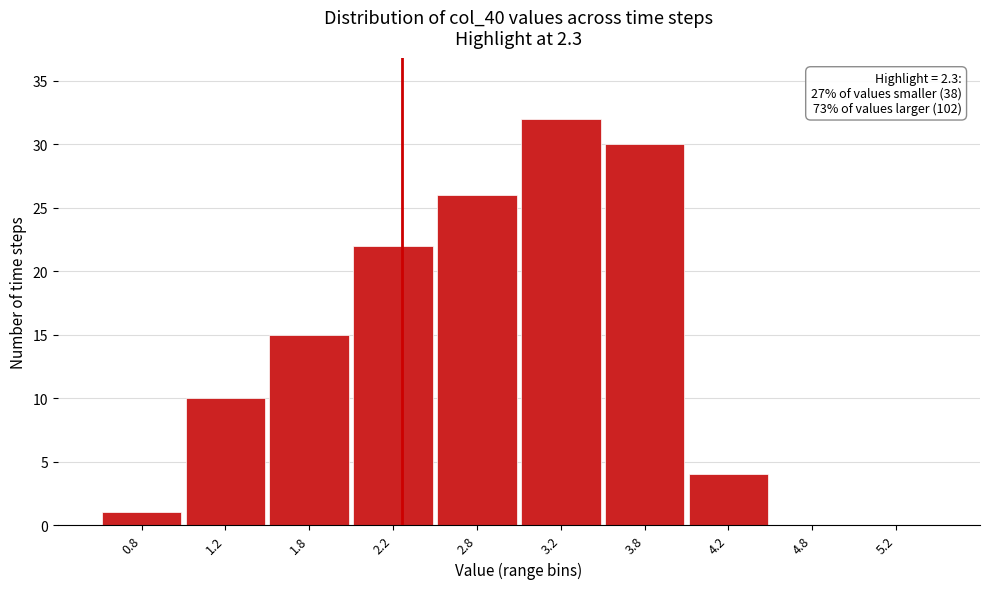

Over which range of the x-axis is the bar tallest?

3.0 to 3.5